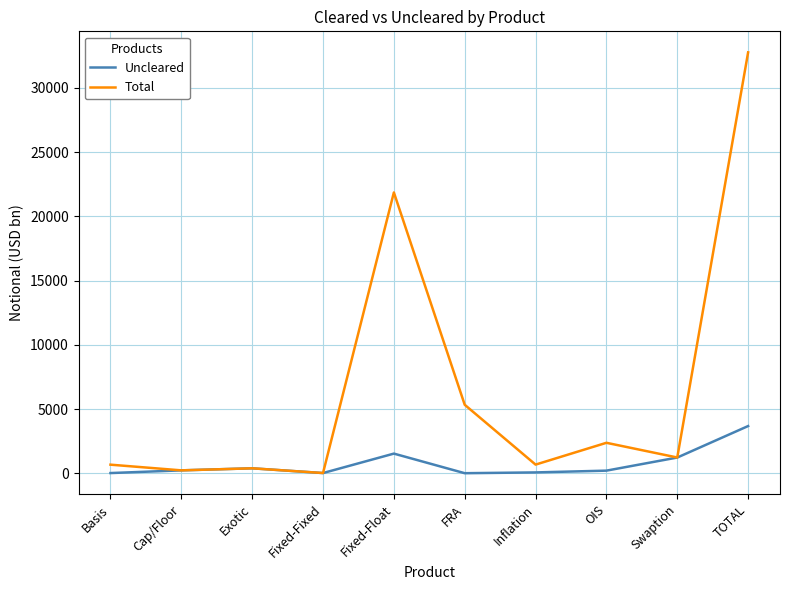

What position from the right is Inflation?

4